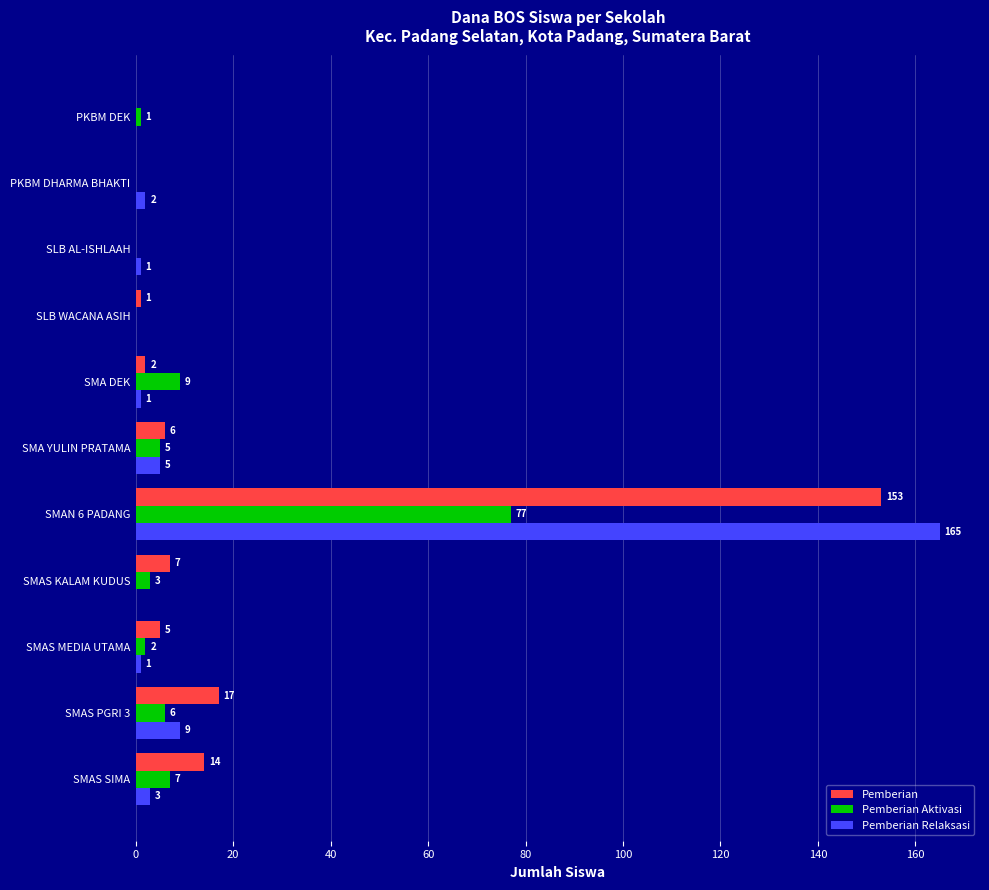

What is the sum of all Pemberian Relaksasi values?

187